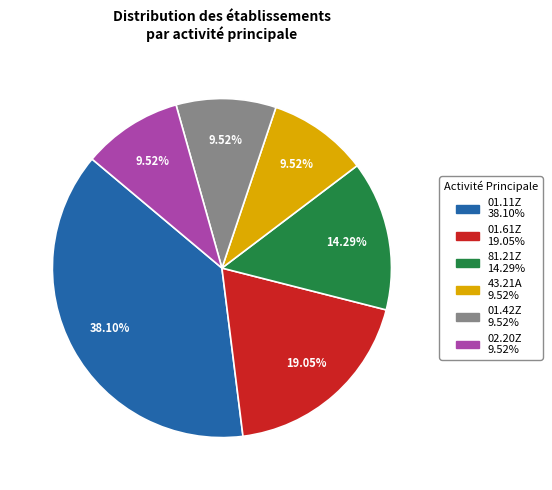

Is there any slice that represents more than half of the pie?

No